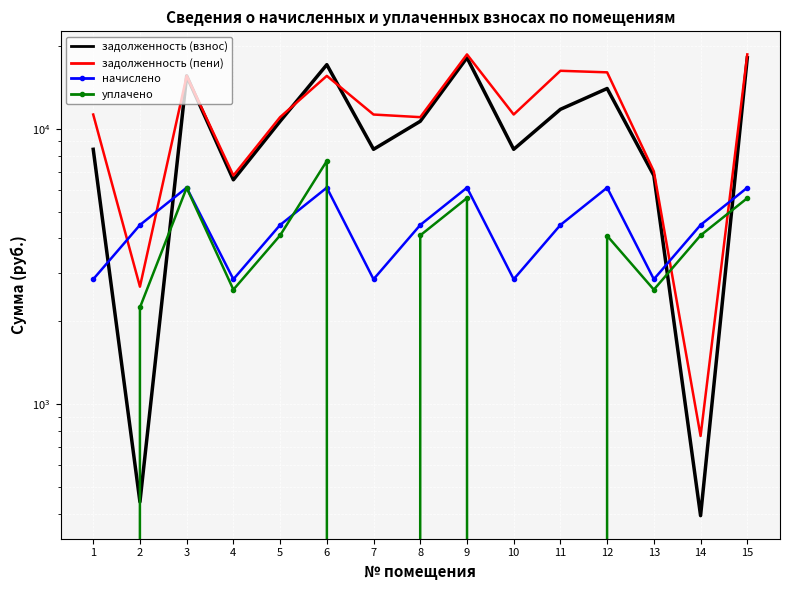

Reading left to right, what are all the values shown in this chart?

задолженность (взнос): 8428.8	442.1	15576.0	6532.3	10655.2	17105.3	8428.8	10655.2	18124.8	8428.8	11774.6	14014.0	6769.4	394.1	18124.8
задолженность (пени): 11273.5	2673.1	15582.3	6769.4	11028.4	15576.0	11273.5	11028.4	18634.6	11273.5	16252.3	16040.9	7006.4	767.3	18637.4
начислено: 2844.7	4477.7	6117.1	2844.7	4477.7	6117.1	2844.7	4477.7	6117.1	2844.7	4477.7	6117.1	2844.7	4477.7	6117.1
уплачено: 0.0	2246.7	6110.8	2607.7	4104.5	7646.4	0.0	4104.5	5607.4	0.0	0.0	4090.2	2607.7	4104.5	5604.5